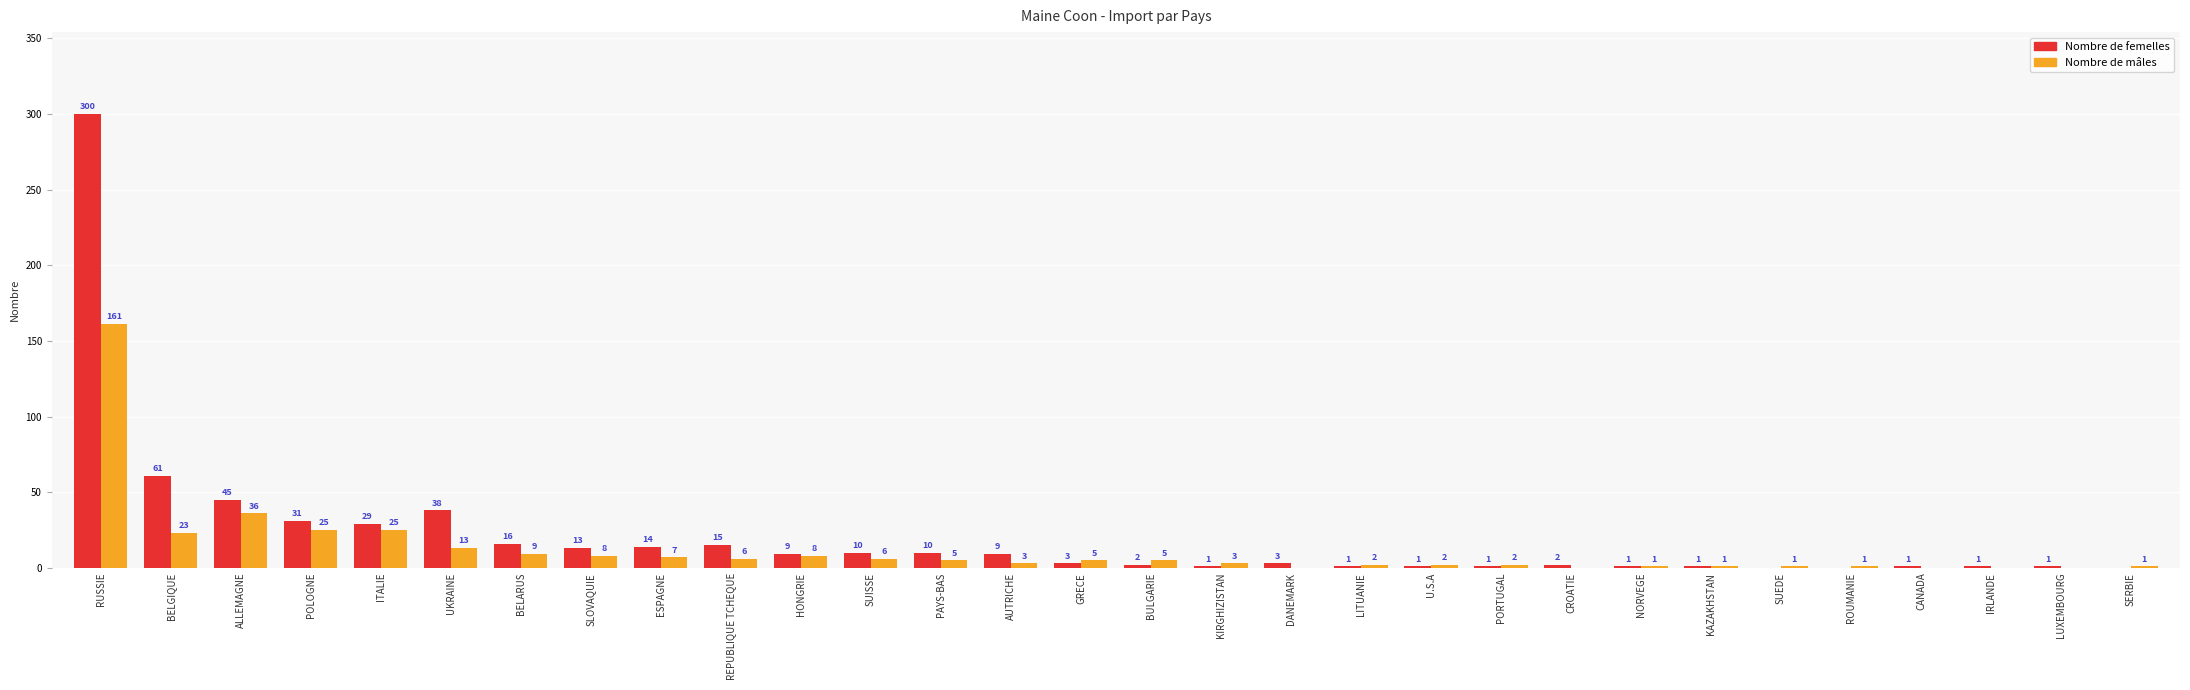

At which category does the chart reach its peak across all series?

RUSSIE